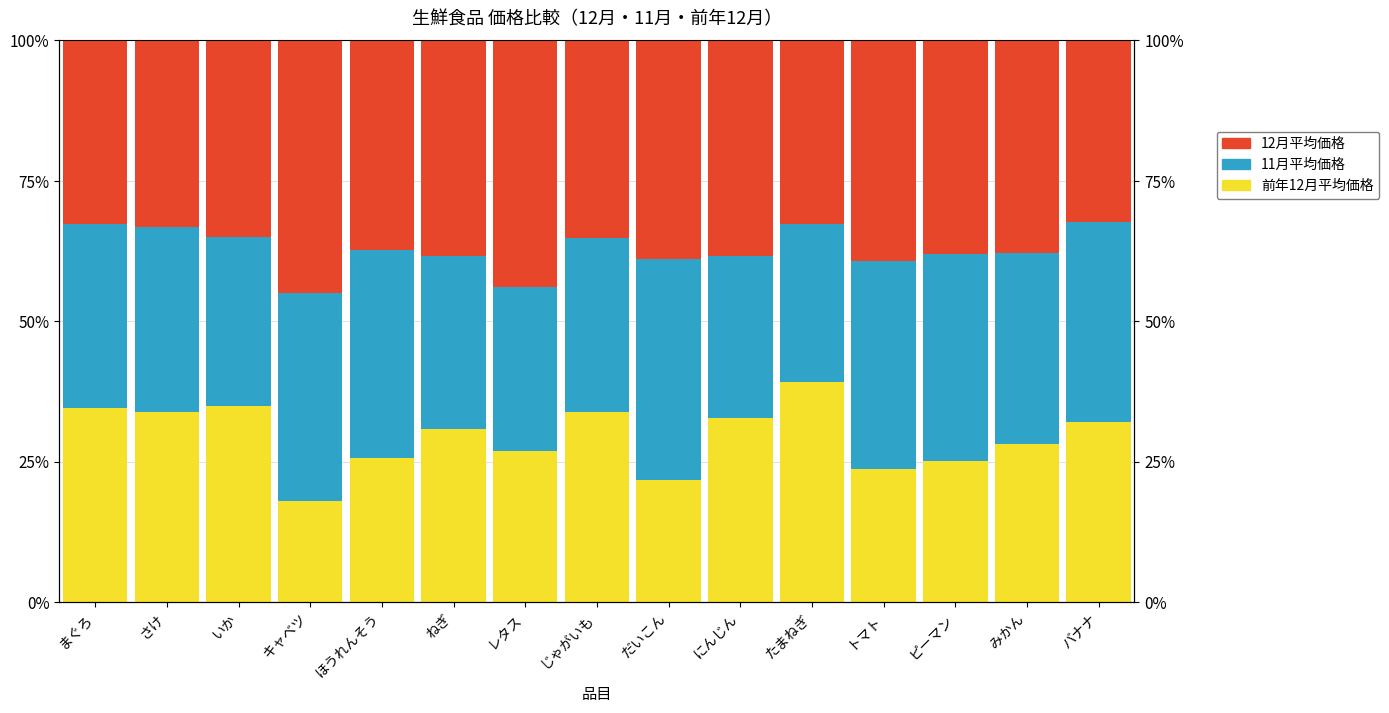

What is the average value of the 12月平均価格 series?

37.2